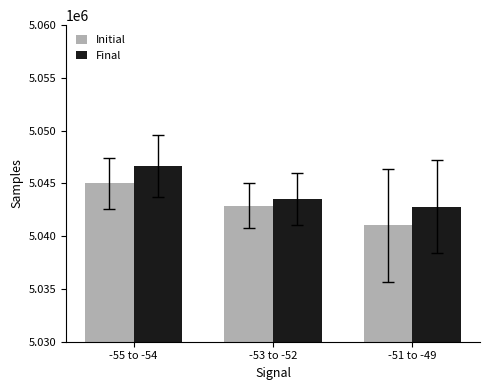

What is the smallest value displayed?

5041020.0